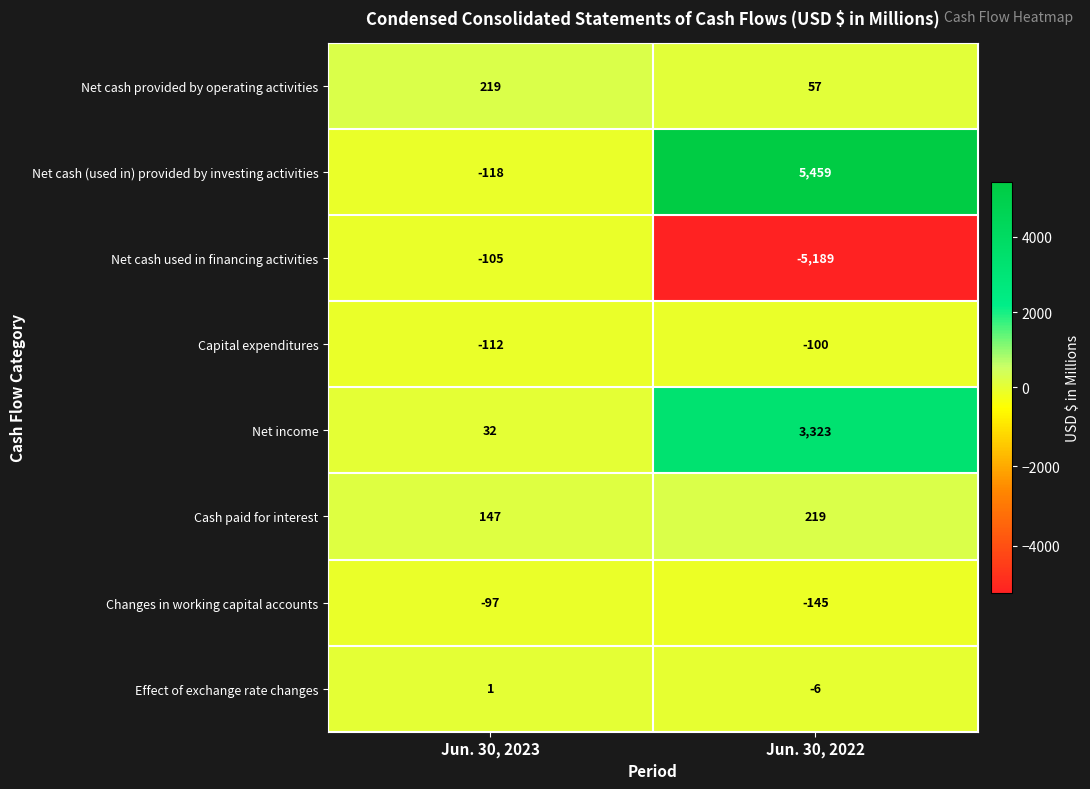

Is the value of Effect of exchange rate changes at Jun. 30, 2023 greater than the value of Cash paid for interest at Jun. 30, 2022?

No